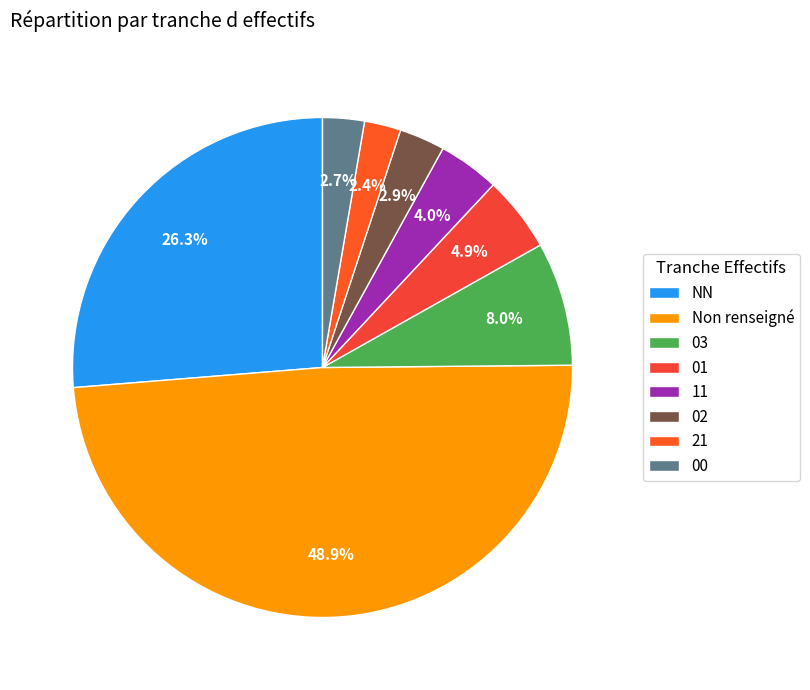

To the nearest percent, what portion does 03 represent?

8%